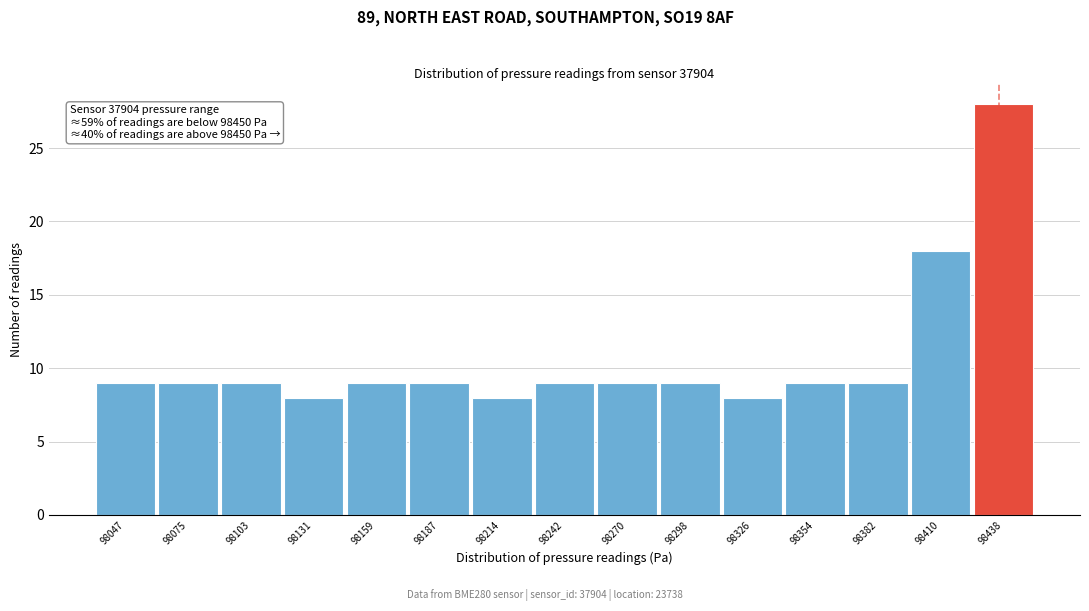

Reading left to right, transcribe all the data shown in this chart.

9	9	9	8	9	9	8	9	9	9	8	9	9	18	28